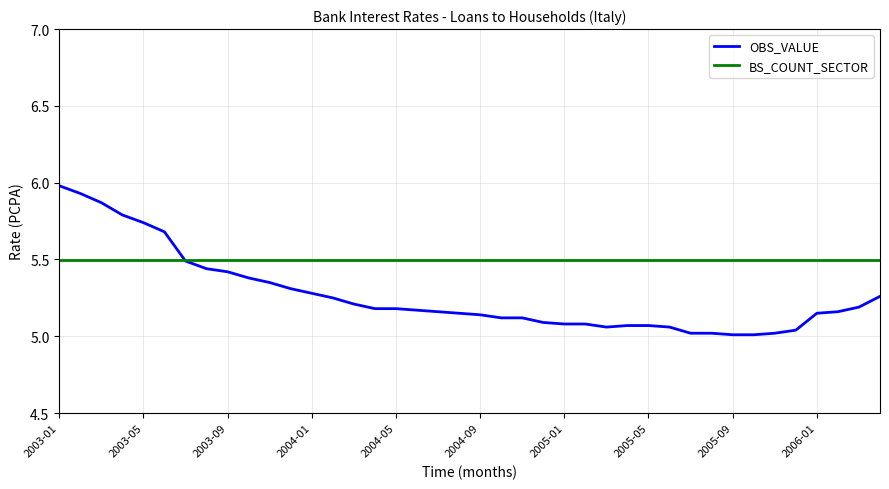

Which series has the widest spread of values?

OBS_VALUE